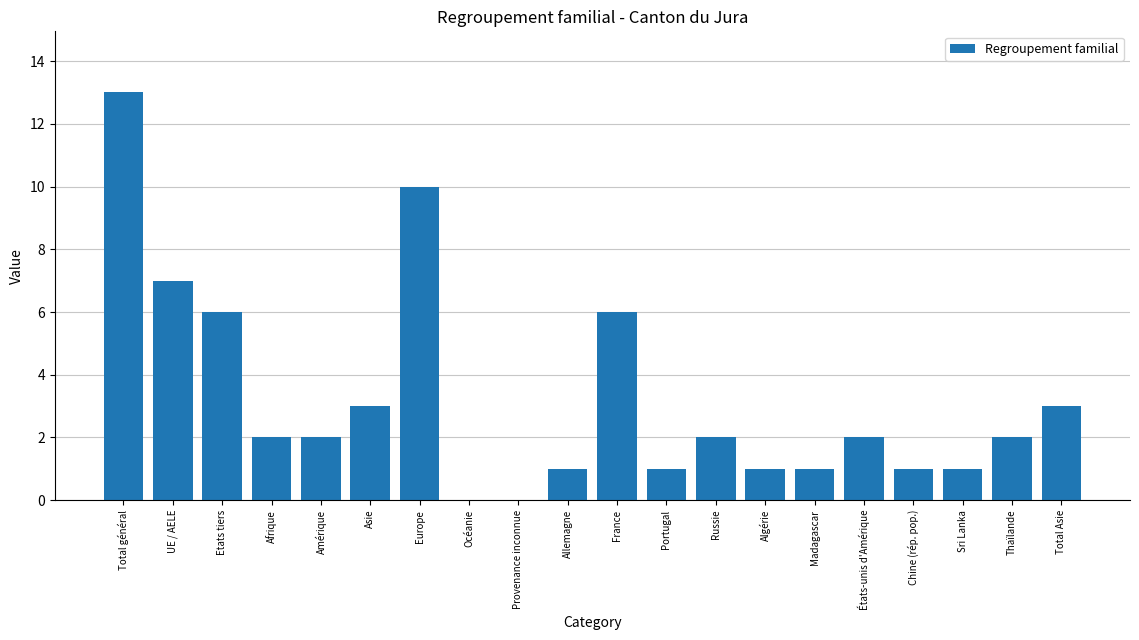

Reading left to right, what are all the values shown in this chart?

Total général=13	UE / AELE=7	Etats tiers=6	Afrique=2	Amérique=2	Asie=3	Europe=10	Océanie=0	Provenance inconnue=0	Allemagne=1	France=6	Portugal=1	Russie=2	Algérie=1	Madagascar=1	États-unis d'Amérique=2	Chine (rép. pop.)=1	Sri Lanka=1	Thaïlande=2	Total Asie=3